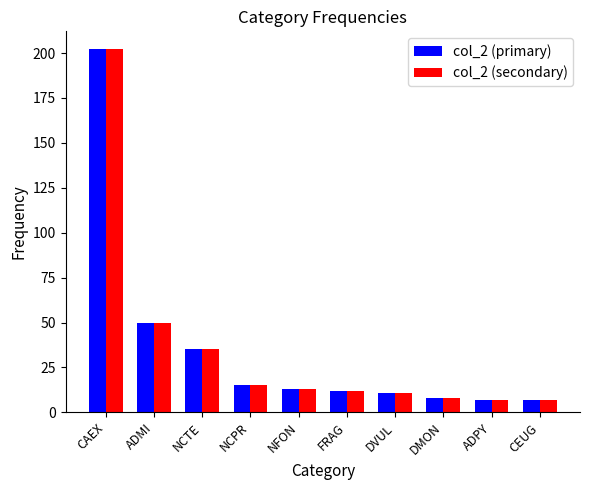

Is it true that col_2 (secondary) equals 8 at DMON?

True